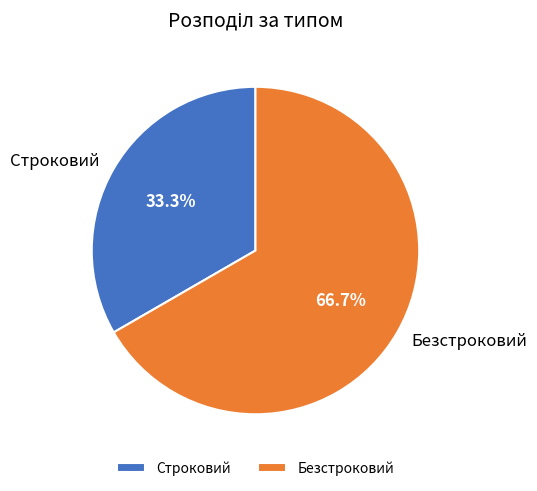

How many slices are in this pie chart?

2